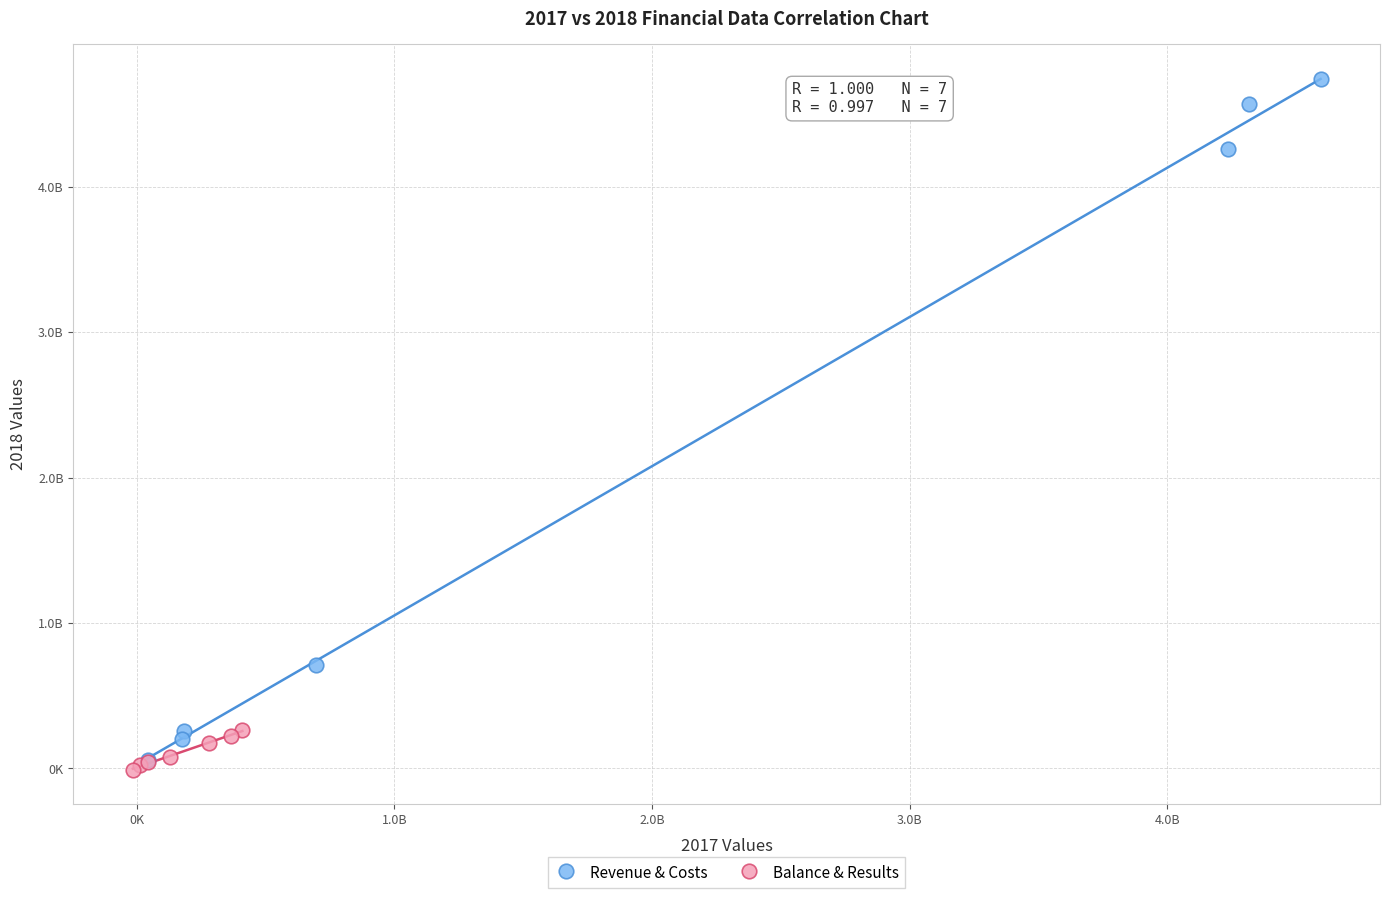

What are all the series names shown in the legend?

Revenue & Costs, Balance & Results